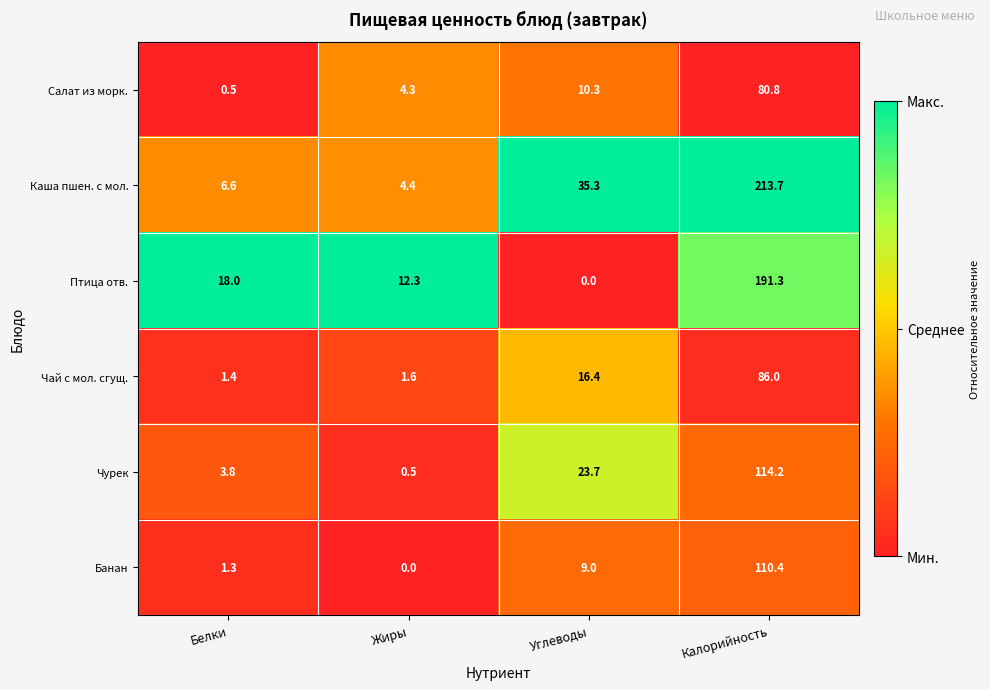

True or false: Птица отв. has a value of 6.0 at Белки.

False